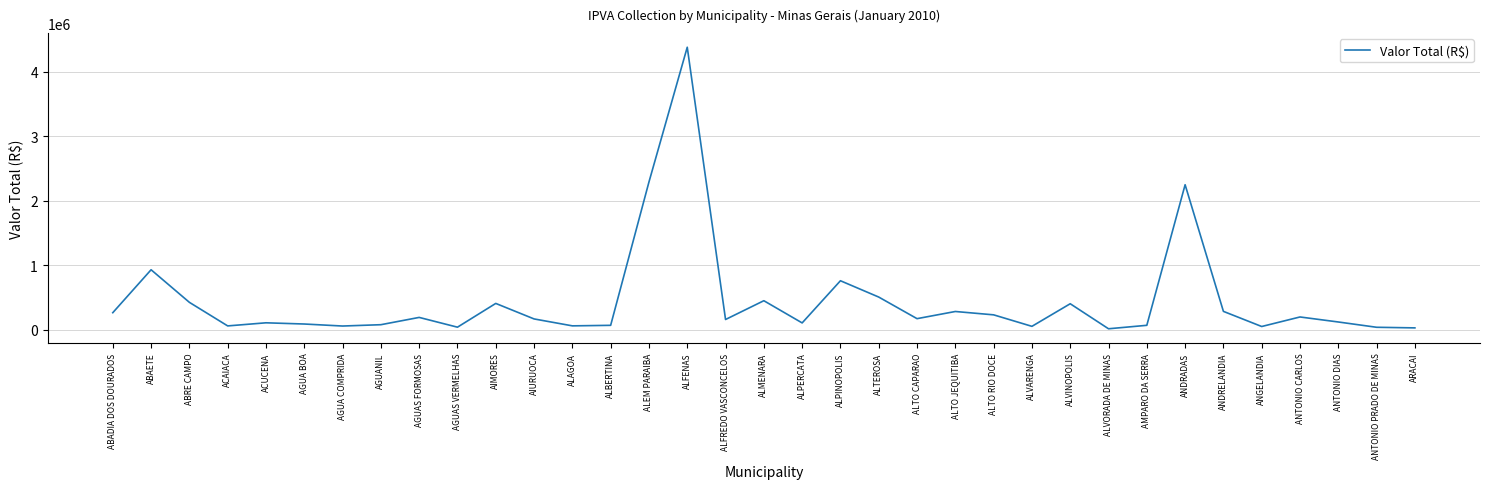

What is the greatest value displayed?

4382668.9